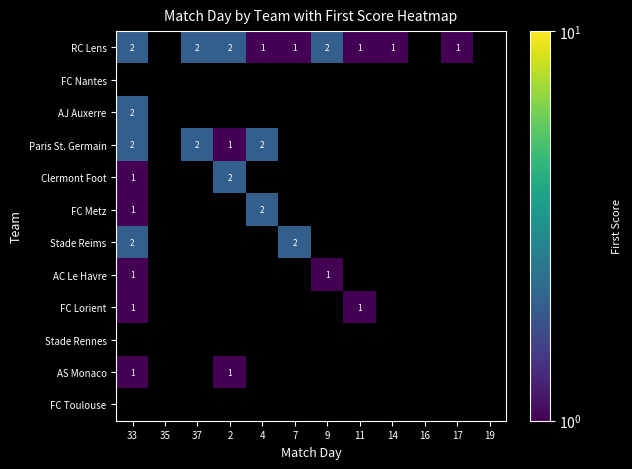

At how many categories does at least one series exceed 1?

6